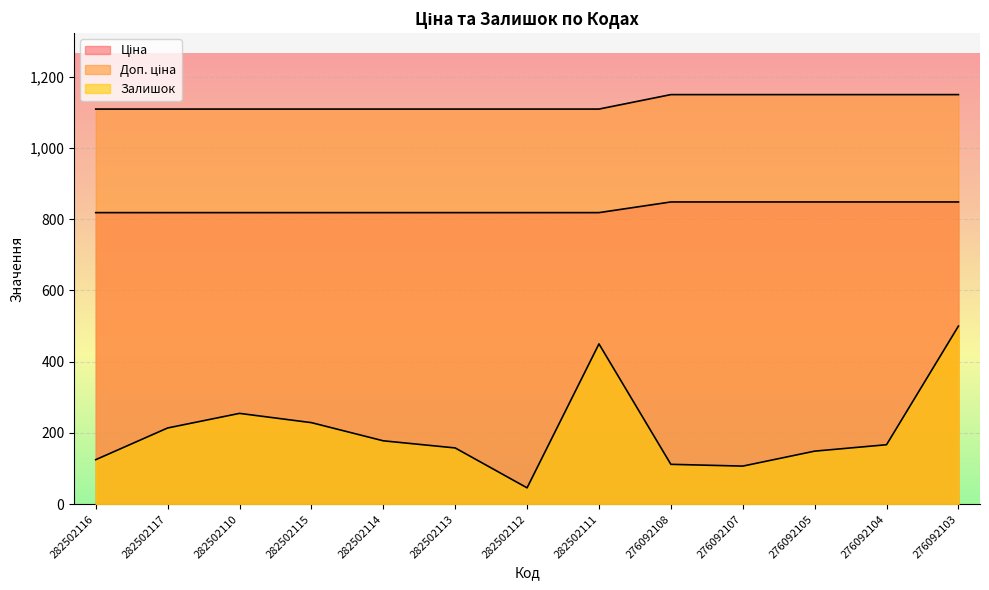

Reading left to right, transcribe all the data shown in this chart.

Ціна: 1109.2	1109.2	1109.2	1109.2	1109.2	1109.2	1109.2	1109.2	1149.7	1149.7	1149.7	1149.7	1149.7
Доп. ціна: 818.5	818.5	818.5	818.5	818.5	818.5	818.5	818.5	848.4	848.4	848.4	848.4	848.4
Залишок: 125.0	214.0	255.0	229.0	178.0	158.0	46.0	450.0	112.0	107.0	149.0	167.0	500.0